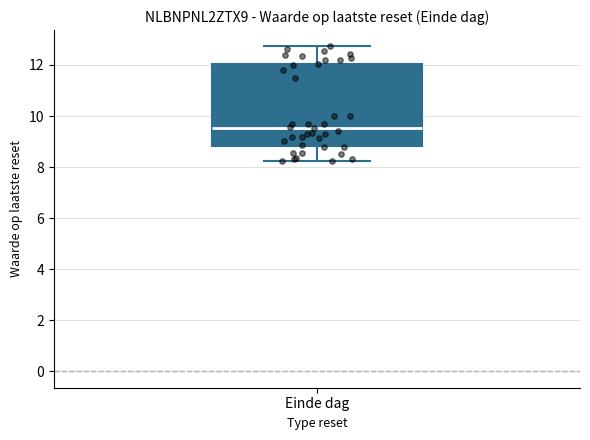

Where does the median line of the box for Einde dag sit on the y-axis? The values are not printed on the chart, so give them approximately, as read against the axis.

9.6